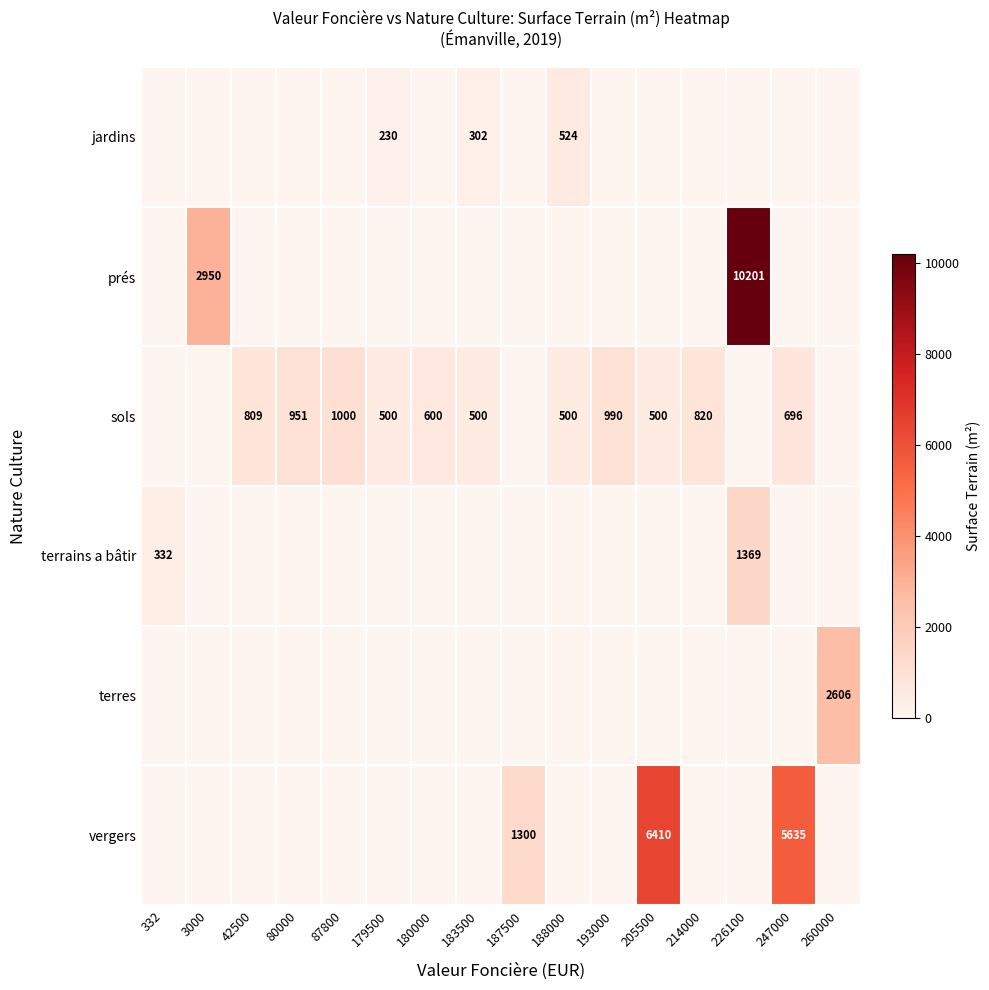

What is the spread (max minus min) of values at 87800?

1000